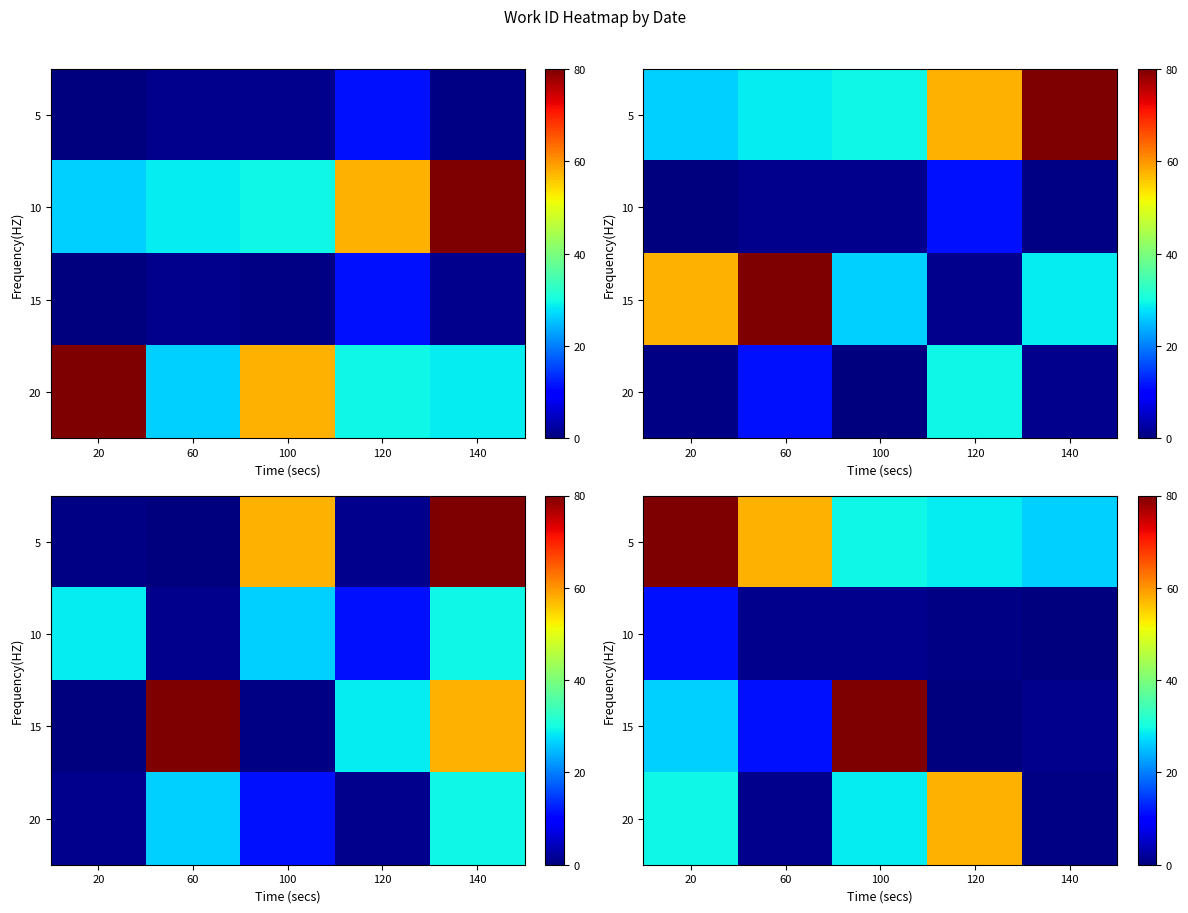

How many distinct data groups are displayed?

4